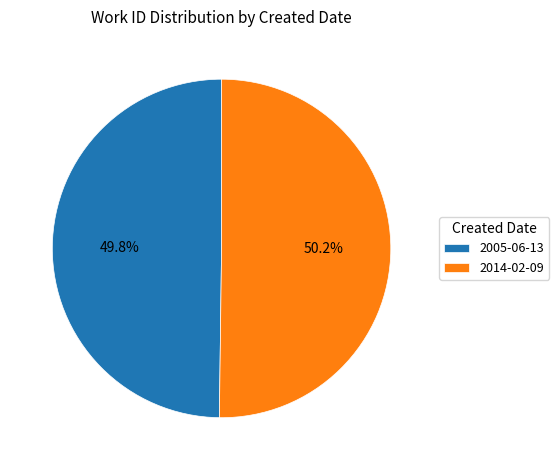

True or false: 2005-06-13 accounts for 39% of the total.

False